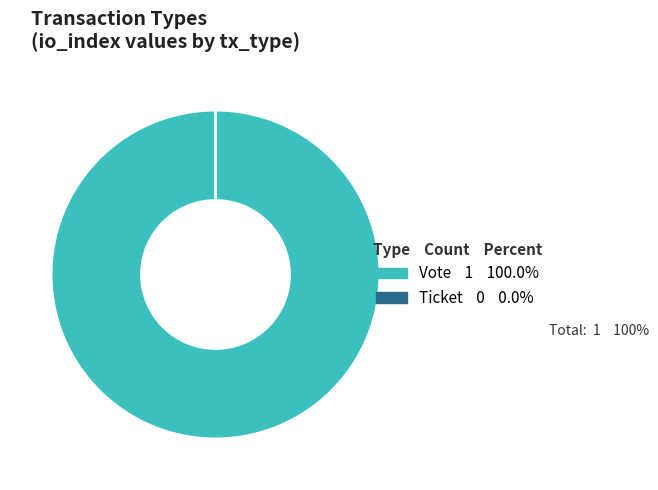

Which slice is the smallest?

Ticket